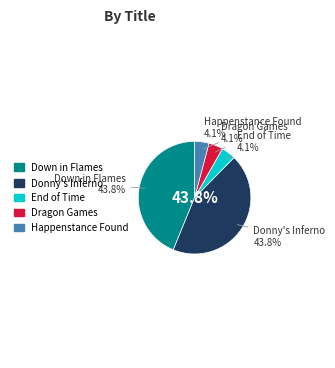

Between Down in Flames and Happenstance Found, which is larger?

Down in Flames